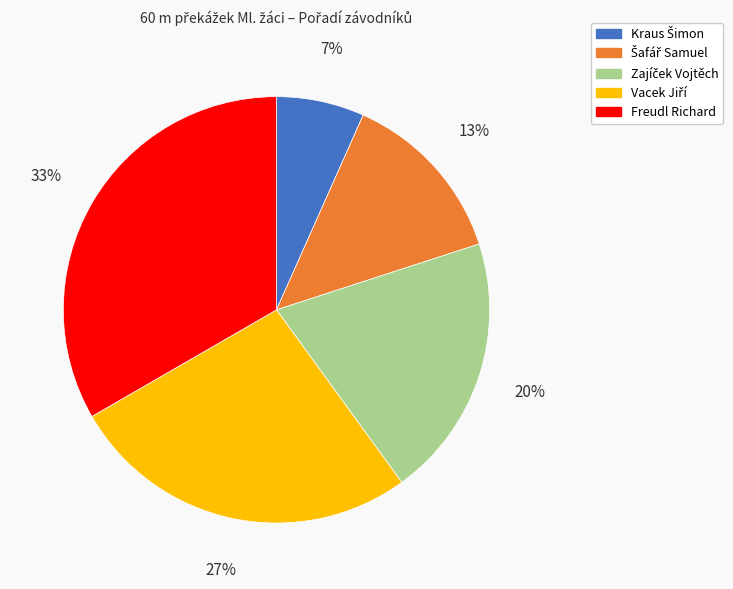

What is the largest slice in the pie chart?

Freudl Richard